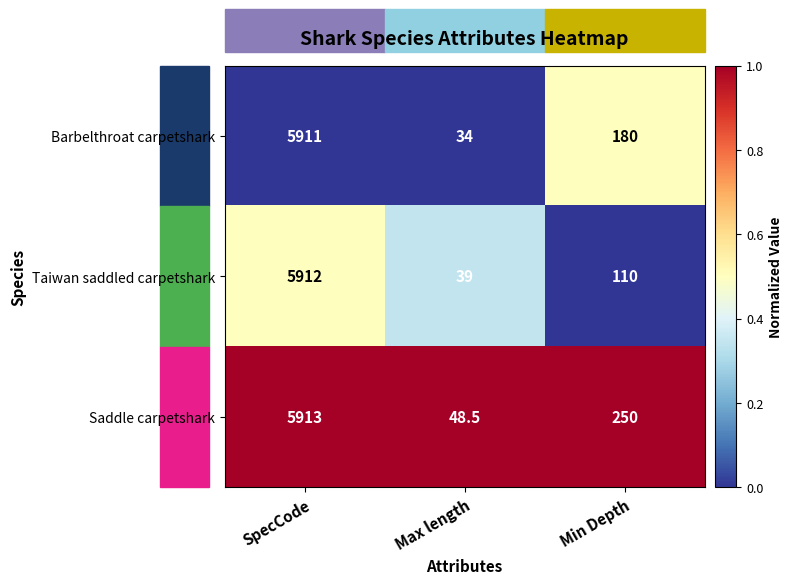

Where is Barbelthroat carpetshark nearest to the value 2972?

Min Depth